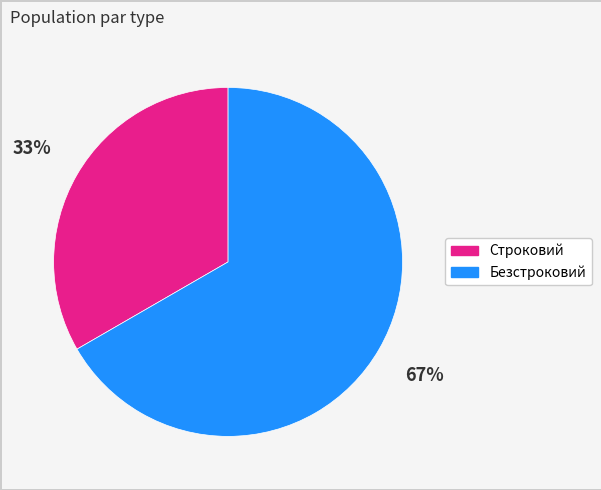

True or false: Строковий accounts for 27% of the total.

False